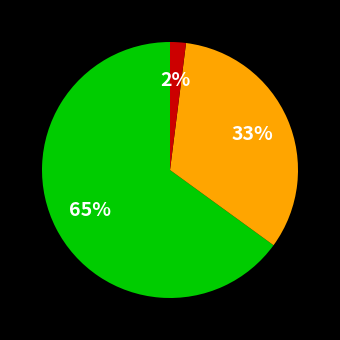

Is there any slice that represents more than half of the pie?

Yes